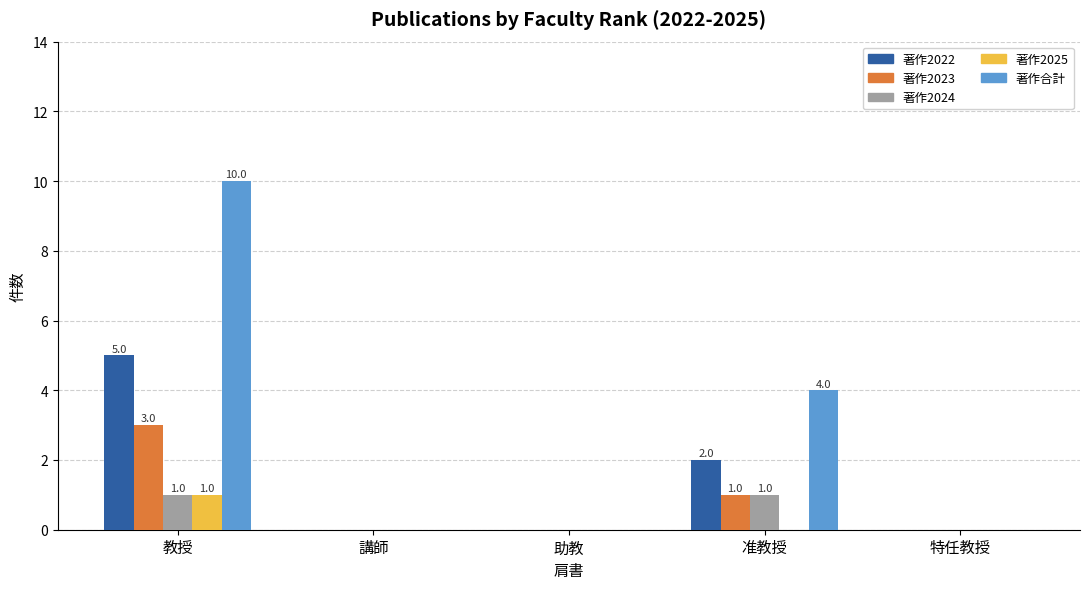

Where is 著作2022 nearest to the value 2?

准教授